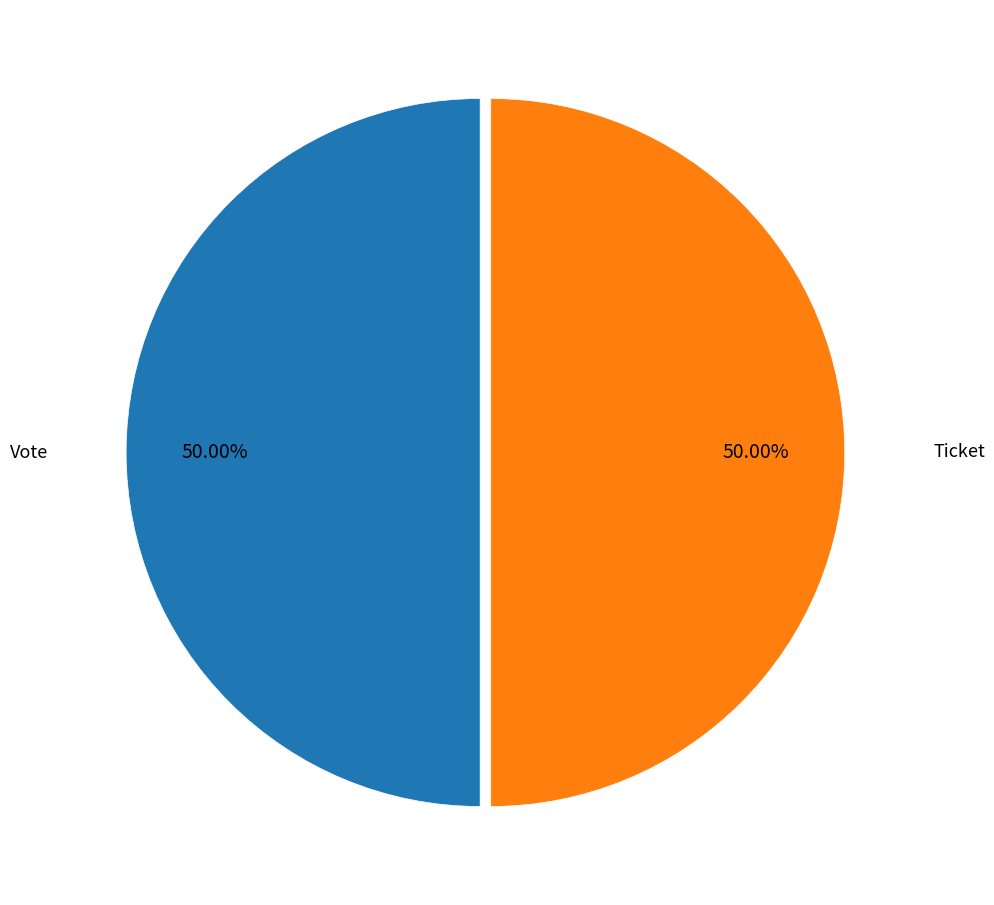

Combined, do Vote and Ticket account for over 50%?

Yes